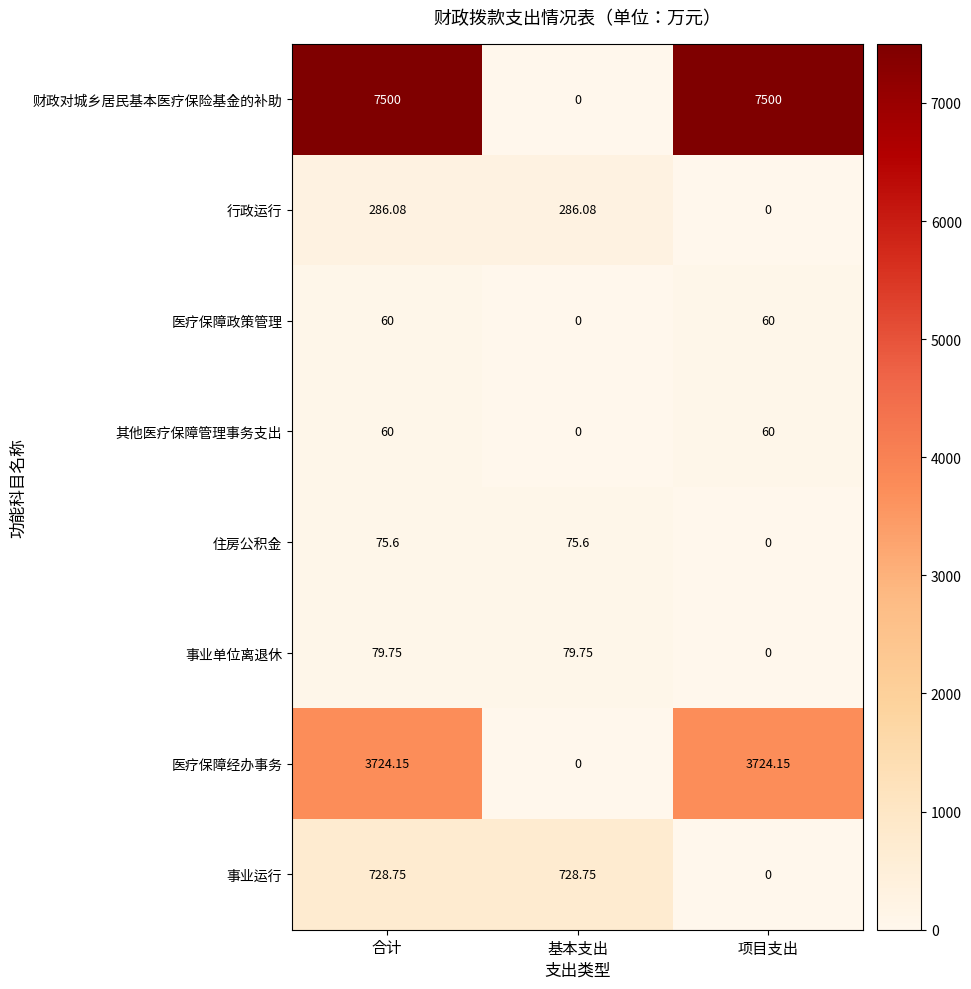

Between 合计 and 基本支出, which series saw the biggest shift?

财政对城乡居民基本医疗保险基金的补助